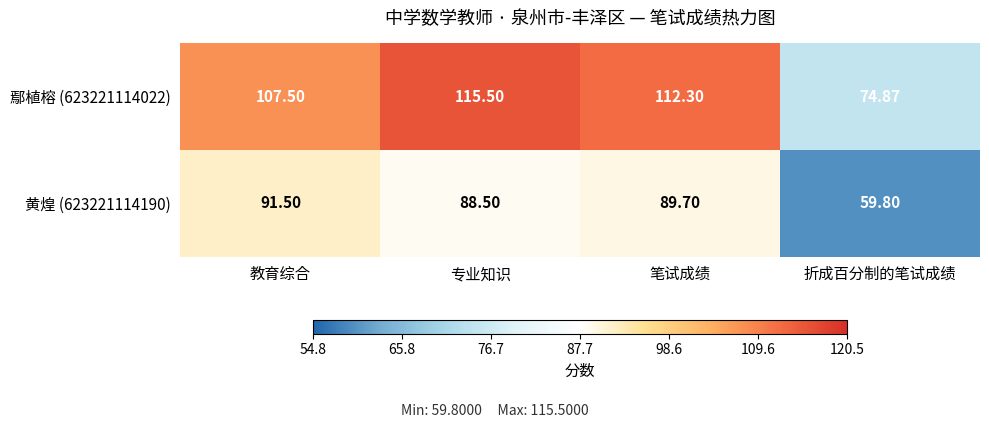

At which category is the sum across all series the highest?

专业知识